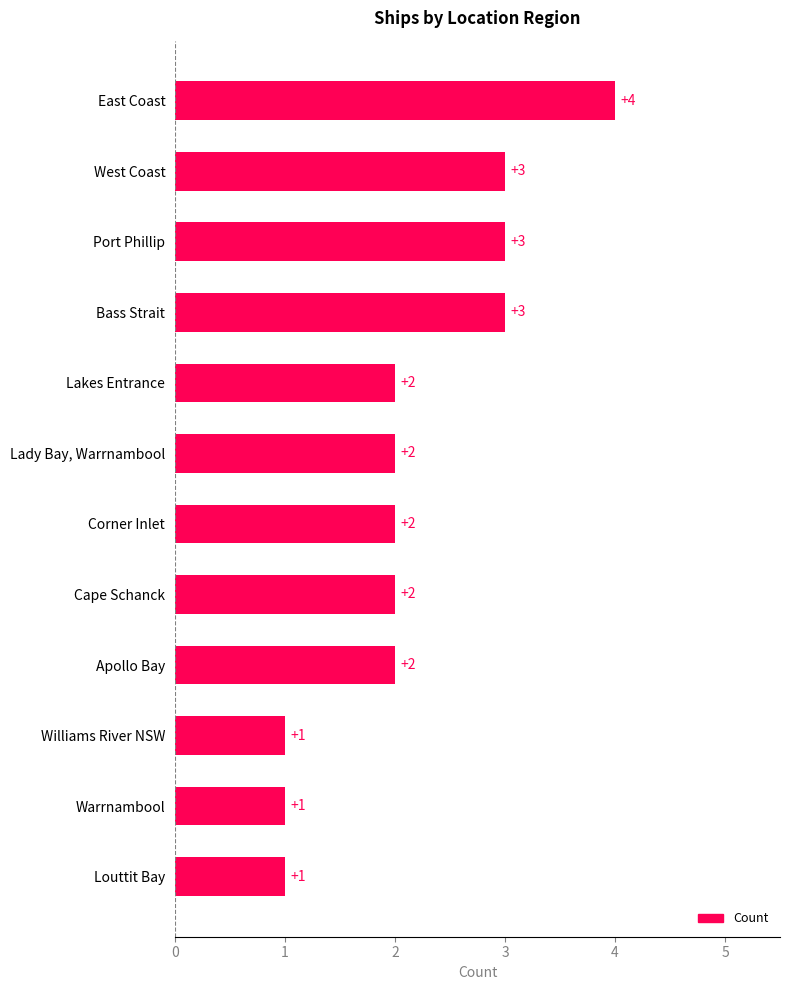

What is the label of the 7th bar from the bottom?

Lady Bay, Warrnambool